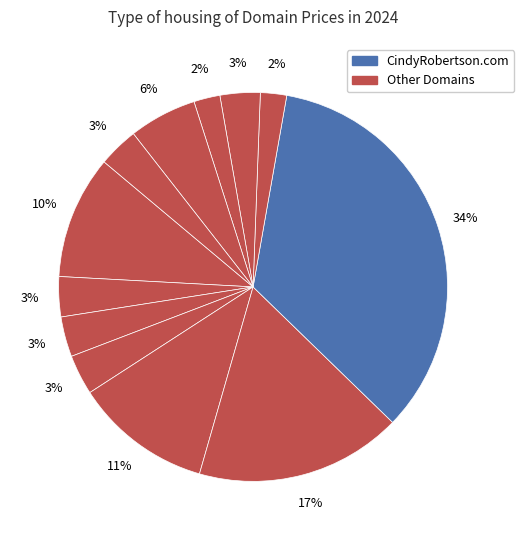

How many segments does this pie chart have?

12